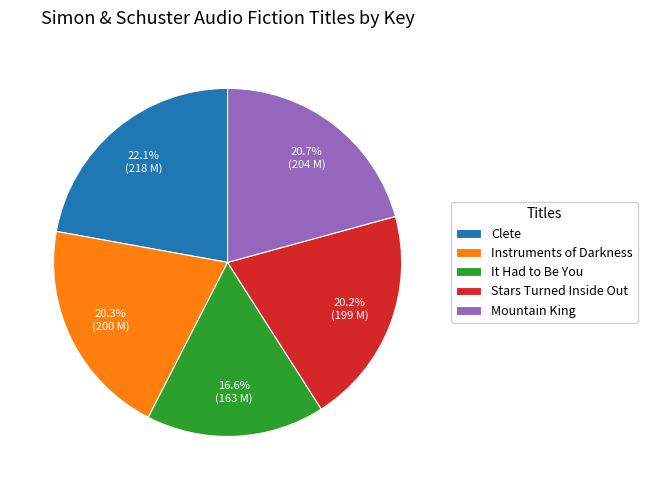

To the nearest percent, what is the difference between the It Had to Be You and Instruments of Darkness slice percentages?

4%